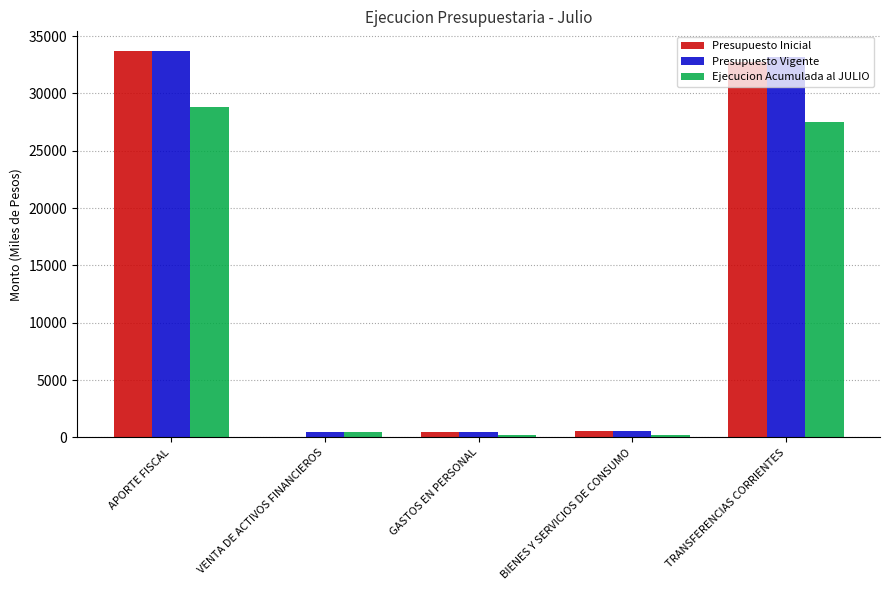

Read the Presupuesto Vigente value at VENTA DE ACTIVOS FINANCIEROS, to the nearest 50.

400